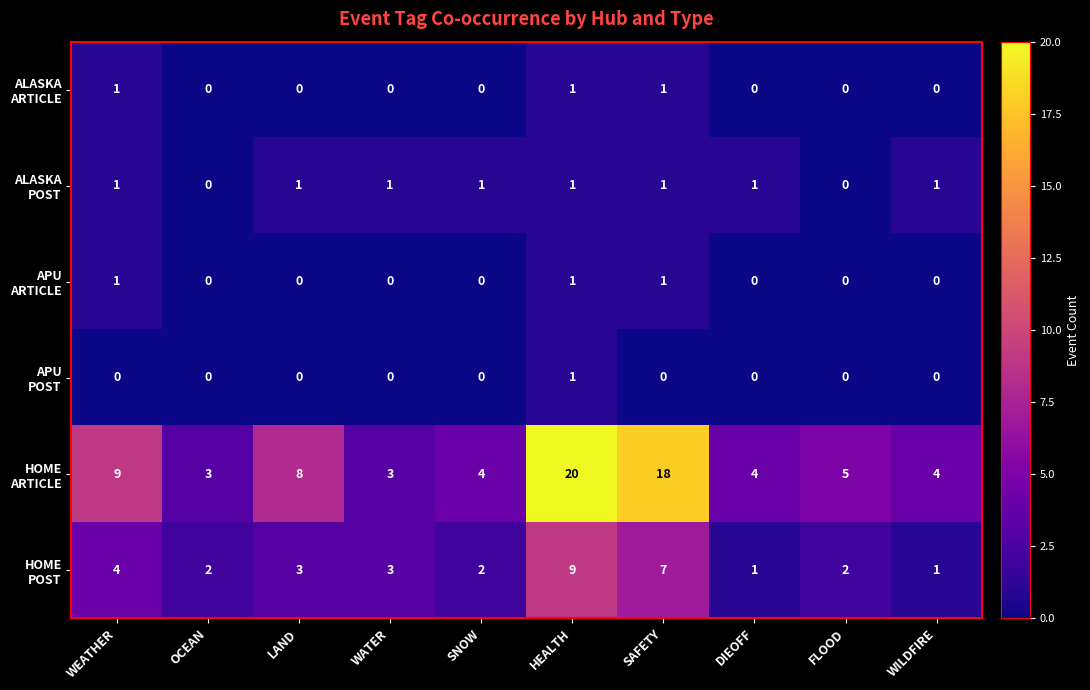

What is the maximum value shown in the chart?

20